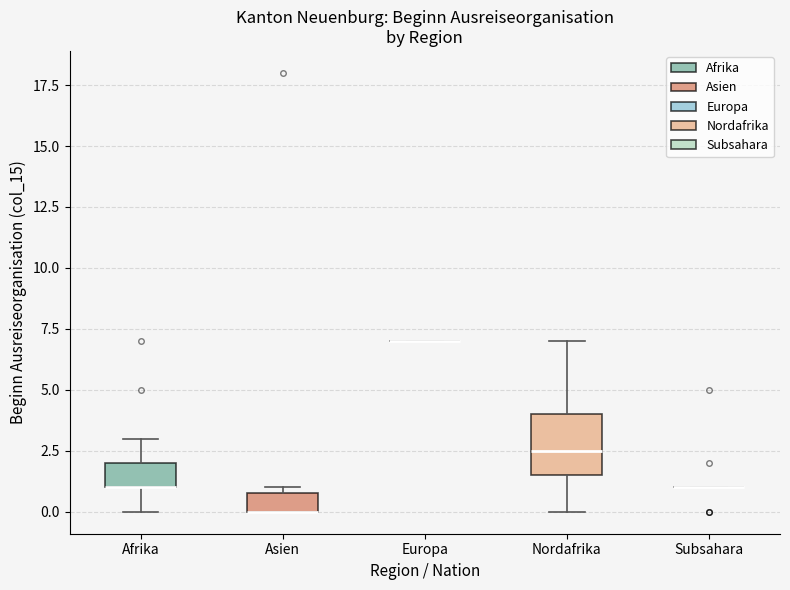

Where is the lower edge of the box for Asien on the y-axis? The values are not printed on the chart, so give them approximately, as read against the axis.

0.0